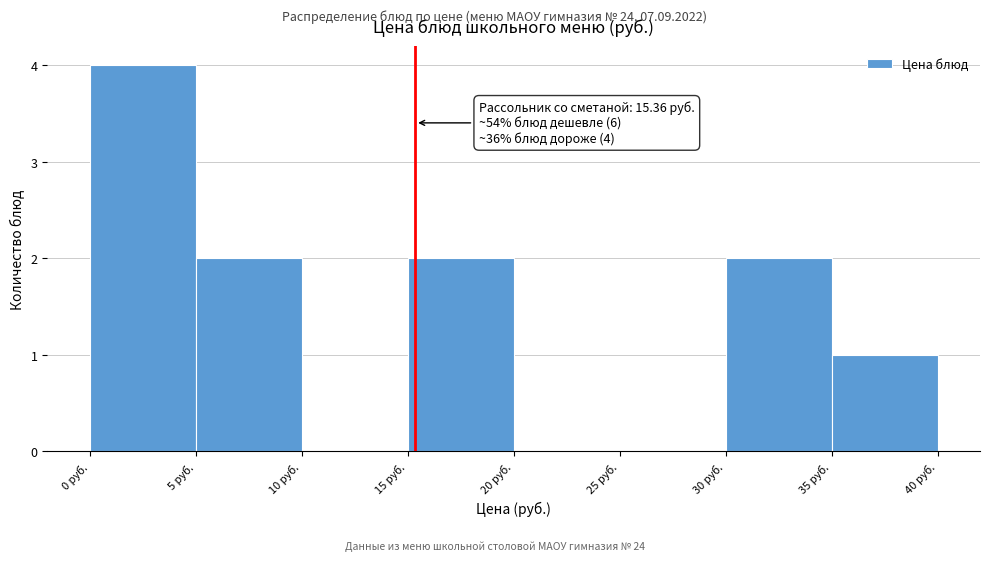

Which range on the x-axis has the tallest bar?

0 to 5